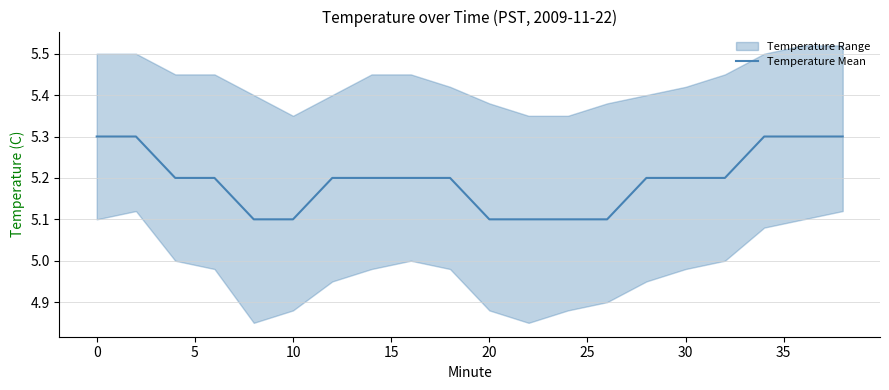

What is the difference between the maximum and second lowest values?

0.2